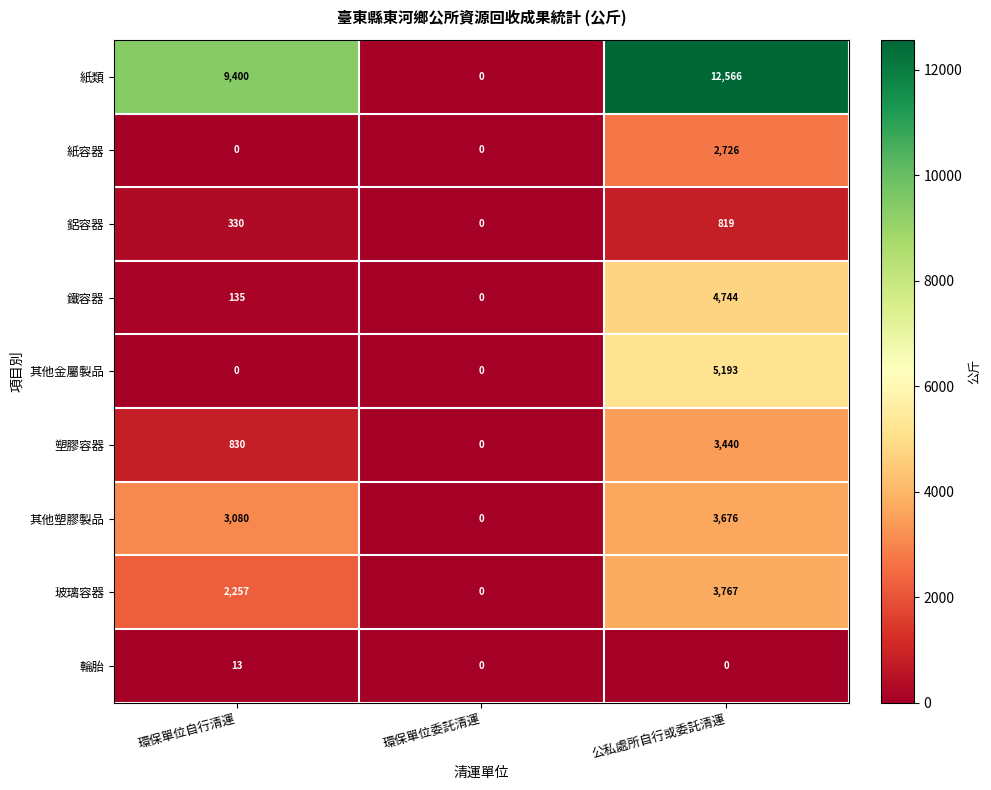

Reading left to right, what are all the values shown in this chart?

紙類: 環保單位自行清運=9400	環保單位委託清運=0	公私處所自行或委託清運=12566
紙容器: 環保單位自行清運=0	環保單位委託清運=0	公私處所自行或委託清運=2726
鋁容器: 環保單位自行清運=330	環保單位委託清運=0	公私處所自行或委託清運=819
鐵容器: 環保單位自行清運=135	環保單位委託清運=0	公私處所自行或委託清運=4744
其他金屬製品: 環保單位自行清運=0	環保單位委託清運=0	公私處所自行或委託清運=5193
塑膠容器: 環保單位自行清運=830	環保單位委託清運=0	公私處所自行或委託清運=3440
其他塑膠製品: 環保單位自行清運=3080	環保單位委託清運=0	公私處所自行或委託清運=3676
玻璃容器: 環保單位自行清運=2257	環保單位委託清運=0	公私處所自行或委託清運=3767
輪胎: 環保單位自行清運=13	環保單位委託清運=0	公私處所自行或委託清運=0